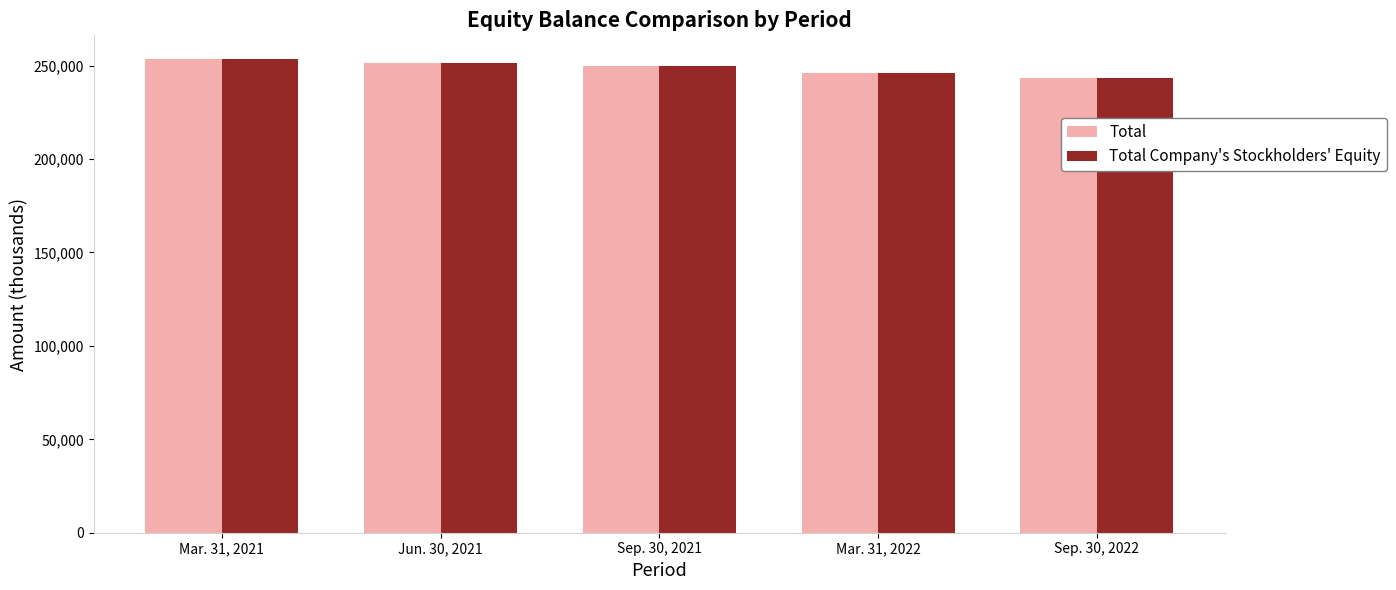

What is the difference between the second highest and second lowest values in the Total series?

5582